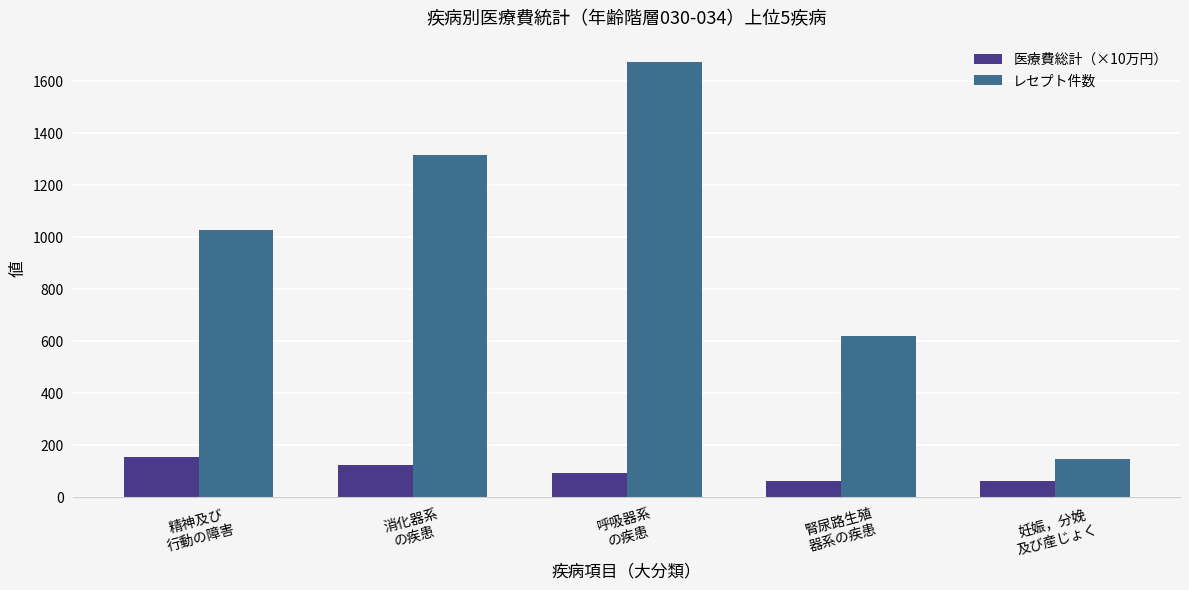

Which series has the widest spread of values?

レセプト件数